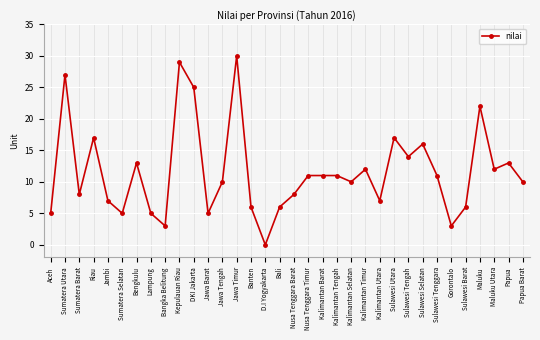

What is the difference between the second highest and second lowest values?

26